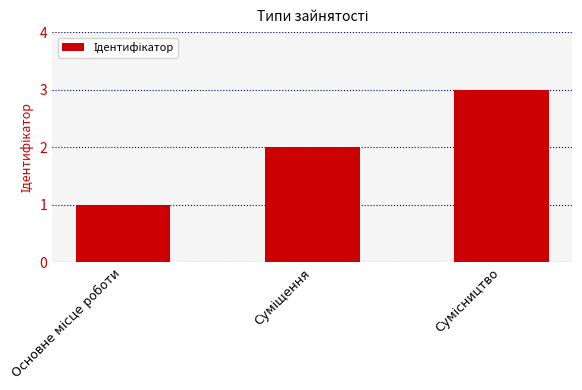

Reading right to left, transcribe all the data shown in this chart.

3	2	1